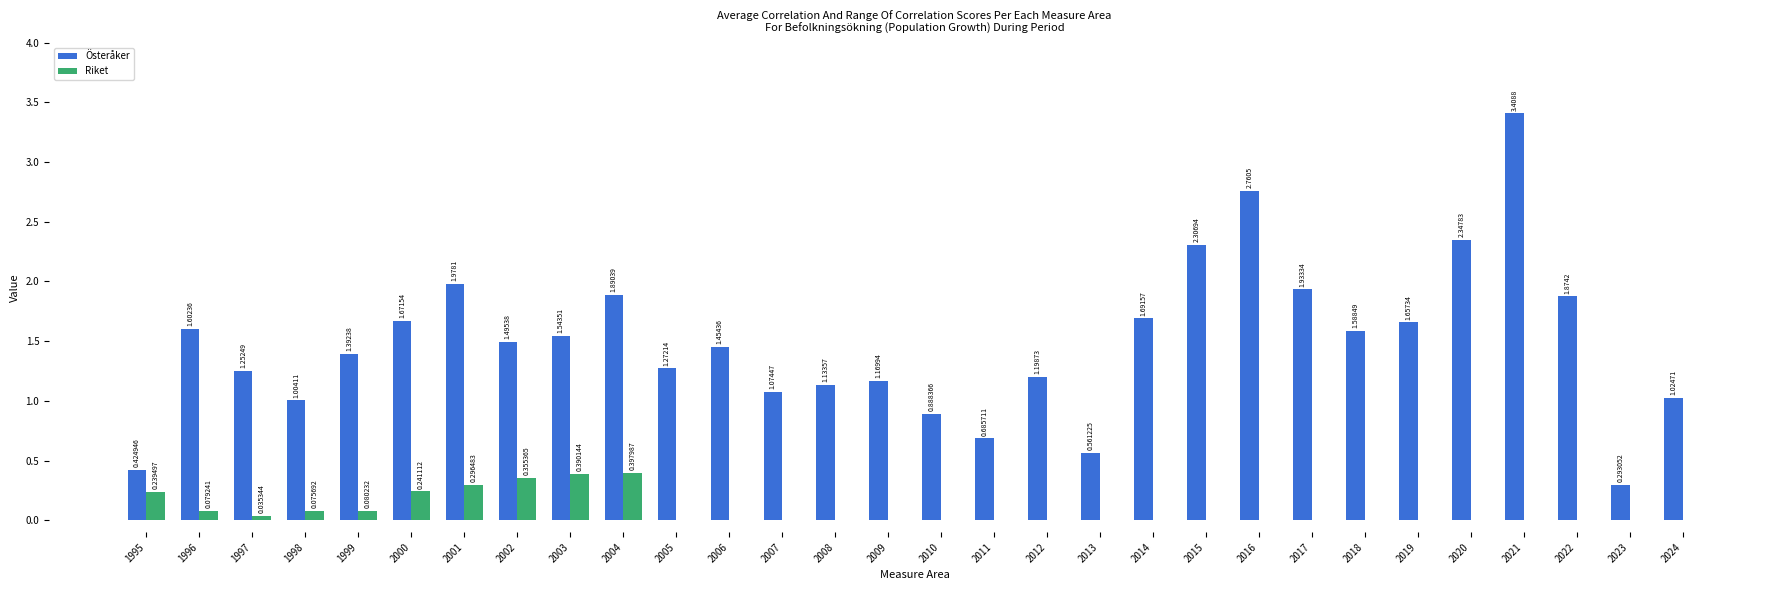

Which series has the largest total across all categories?

Österåker